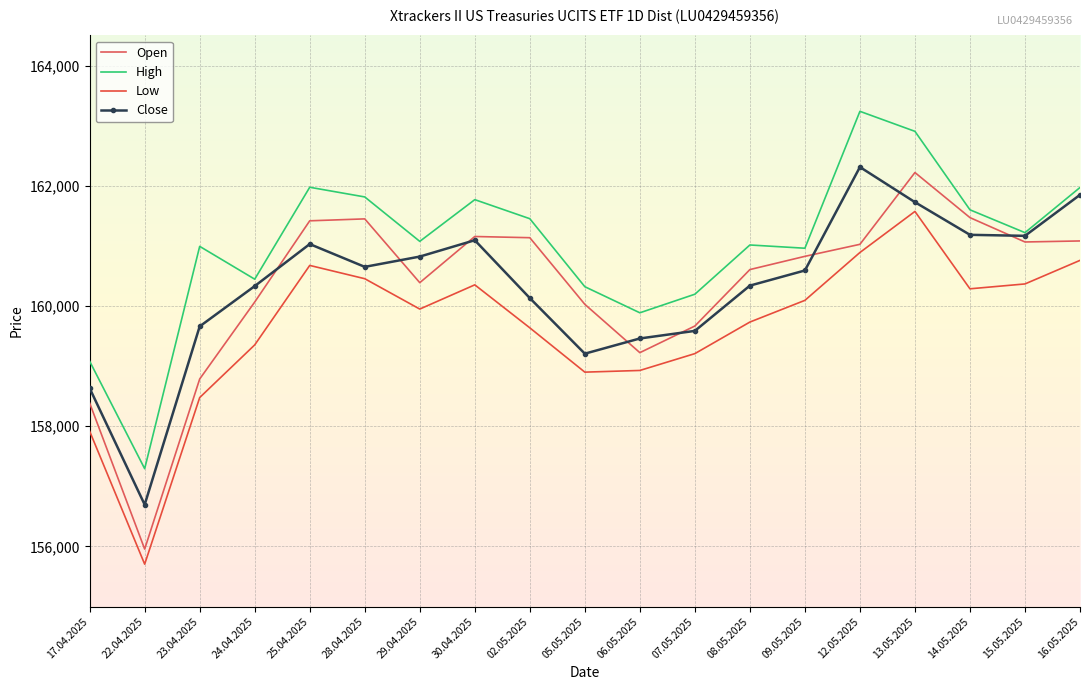

What is the total value across all series at 15.05.2025?

643819